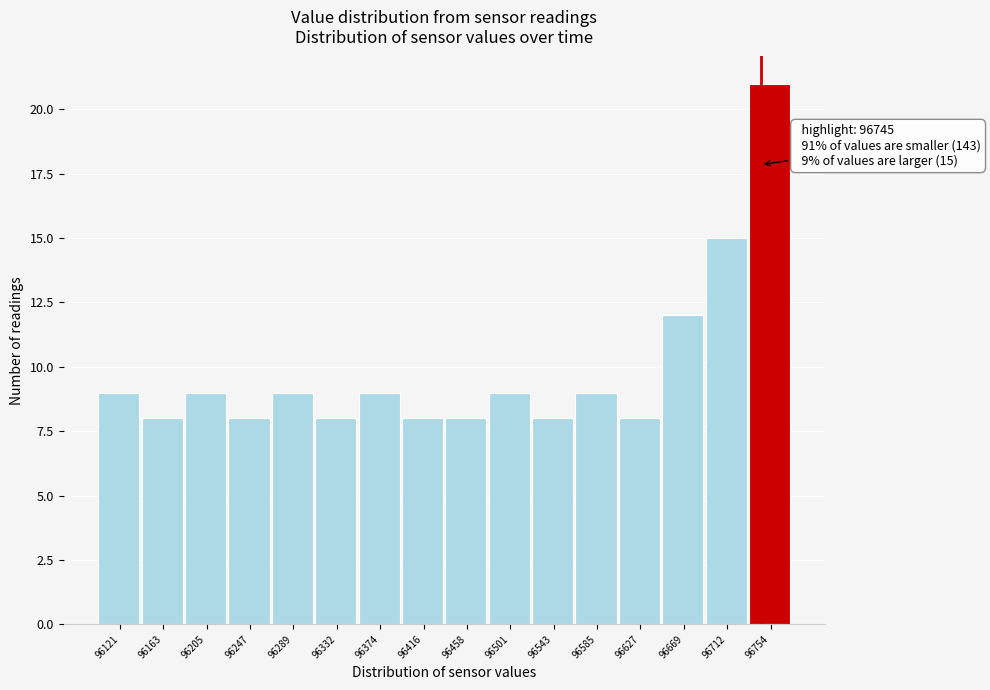

Which range on the x-axis has the tallest bar?

96735 to 96775